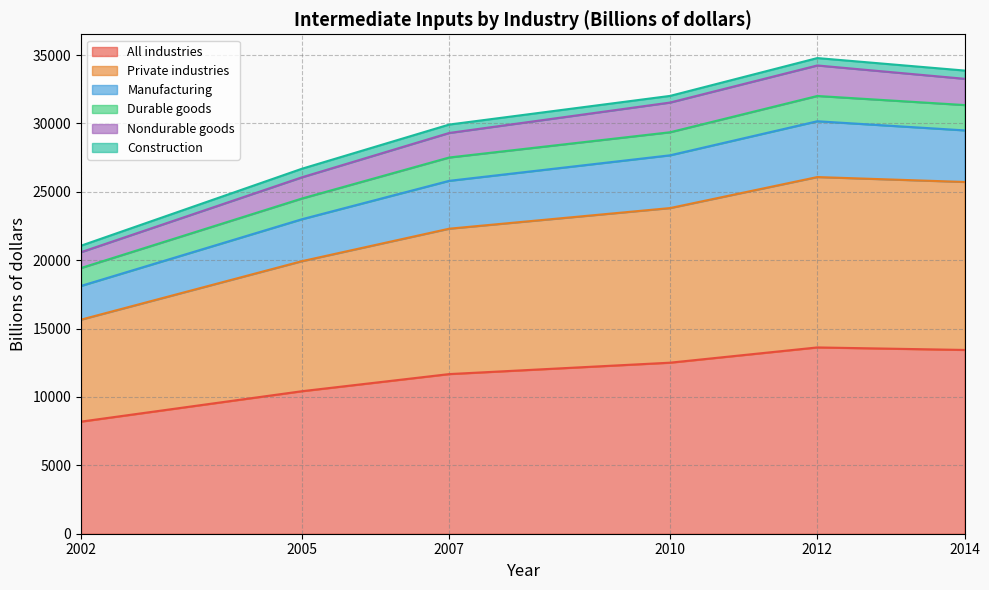

The value of All industries at 2012 is 13623.0. True or false?

True